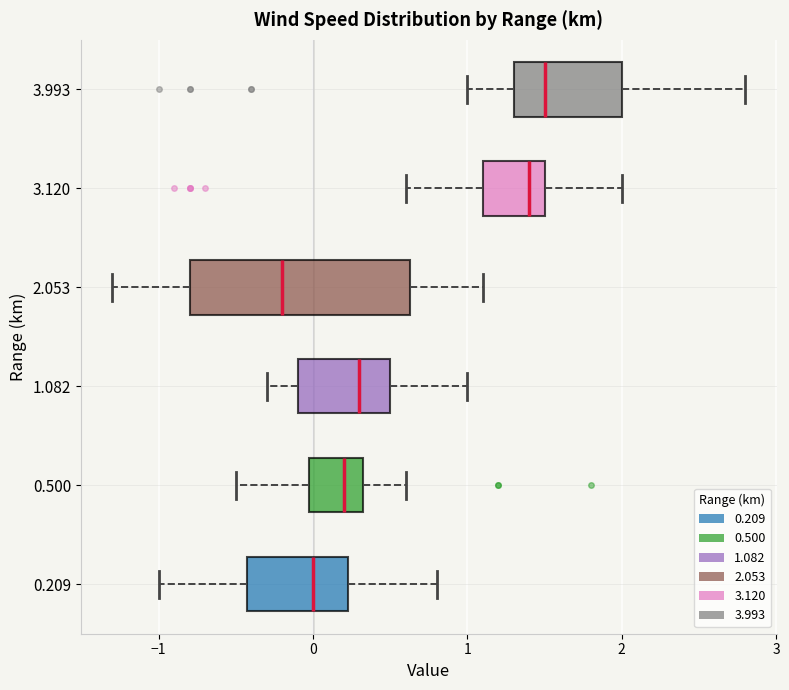

Comparing the boxes themselves (not the whiskers), which one is the widest?

2.053